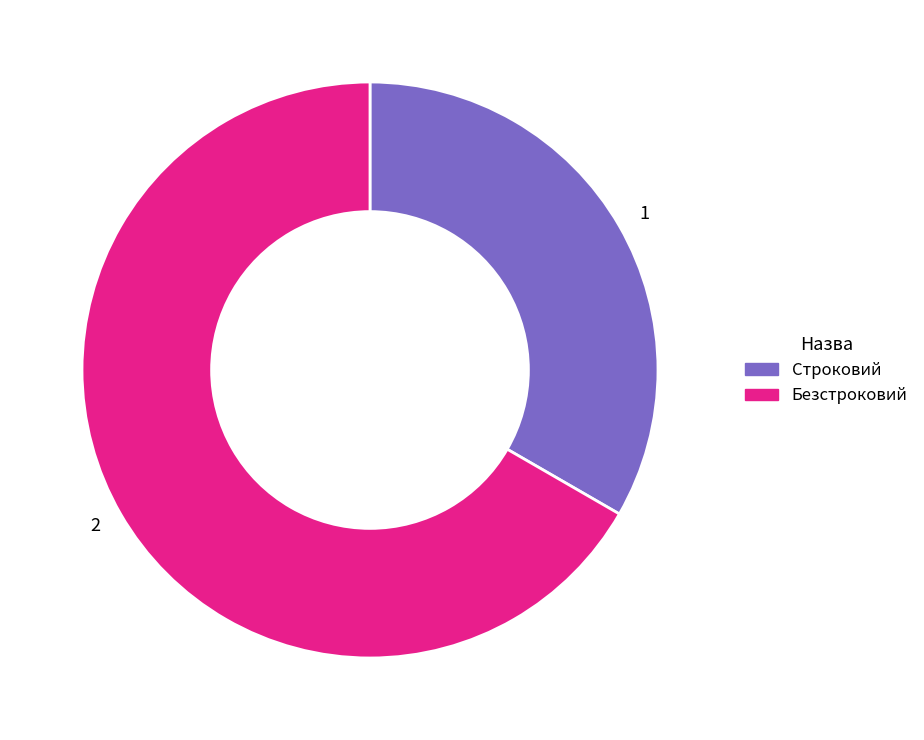

Do Строковий and Безстроковий together represent more than half of the pie?

Yes